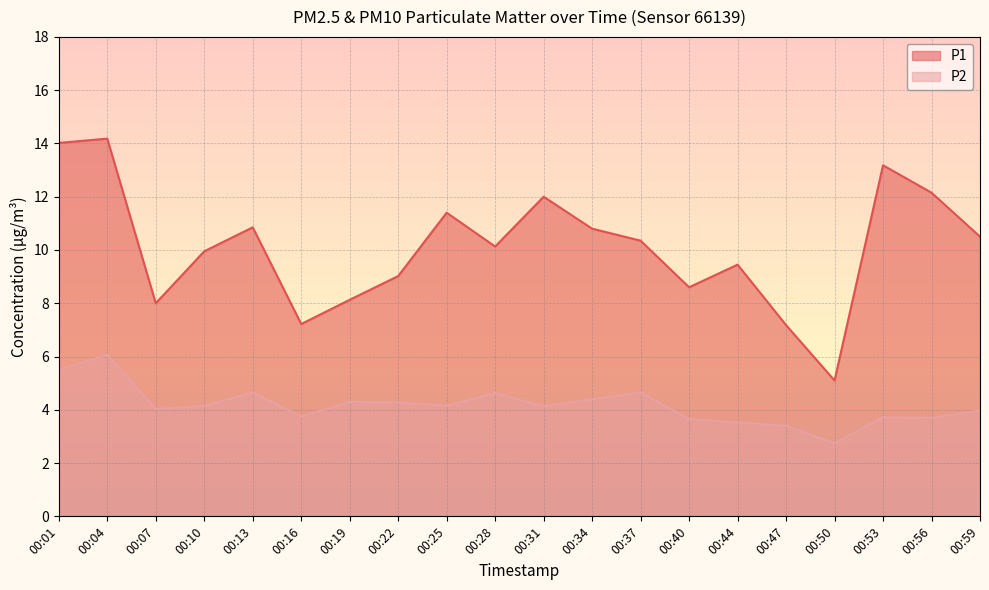

Where is P1 nearest to the value 9?

00:22